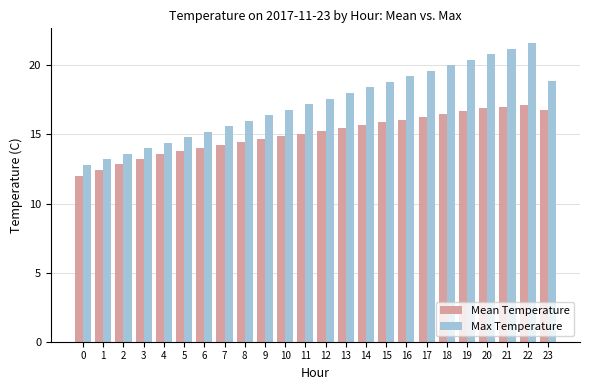

Read the Max Temperature value at 13.

18.0